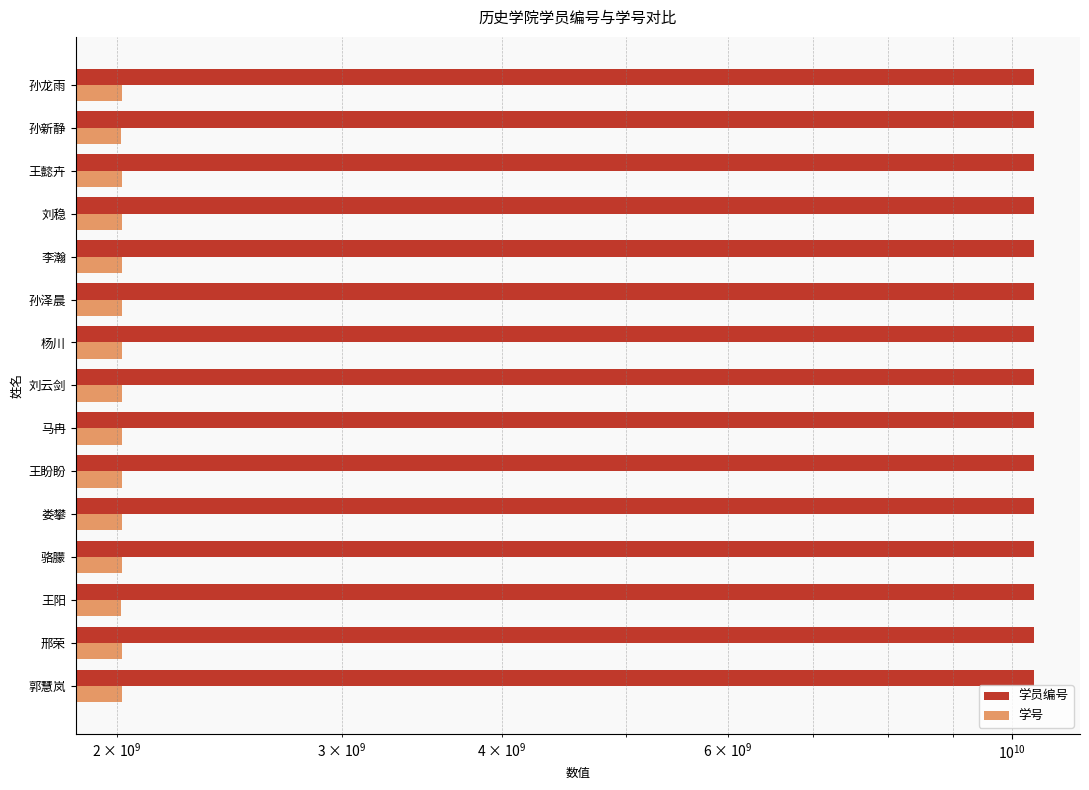

What is the average value of the 学号 series?

2017982087